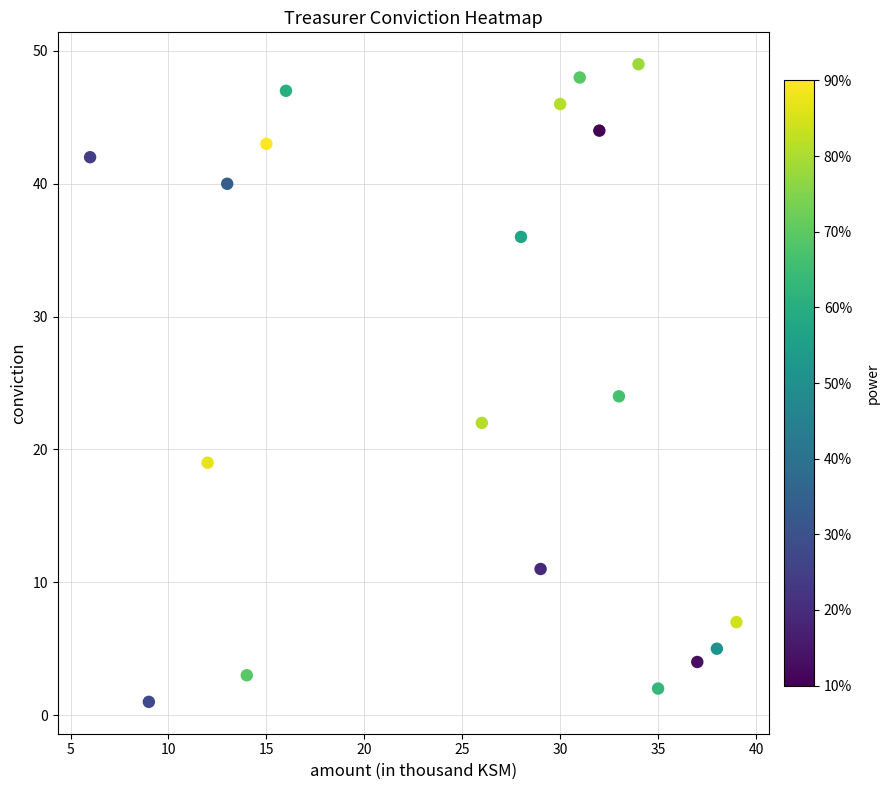

What Y value in the scatter plot is closest to 25?

24